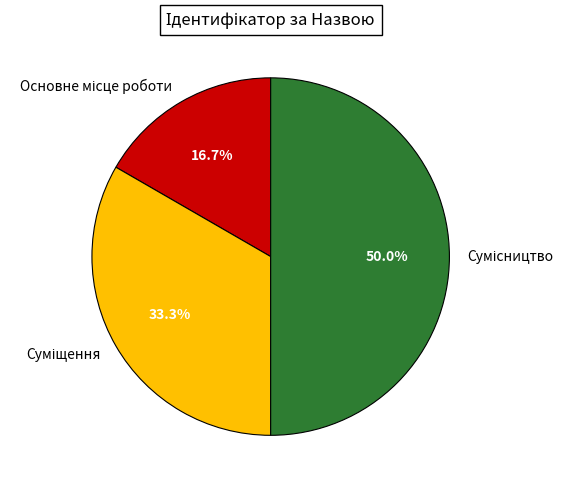

To the nearest percent, what is the combined percentage of Основне місце роботи and Сумісництво?

67%